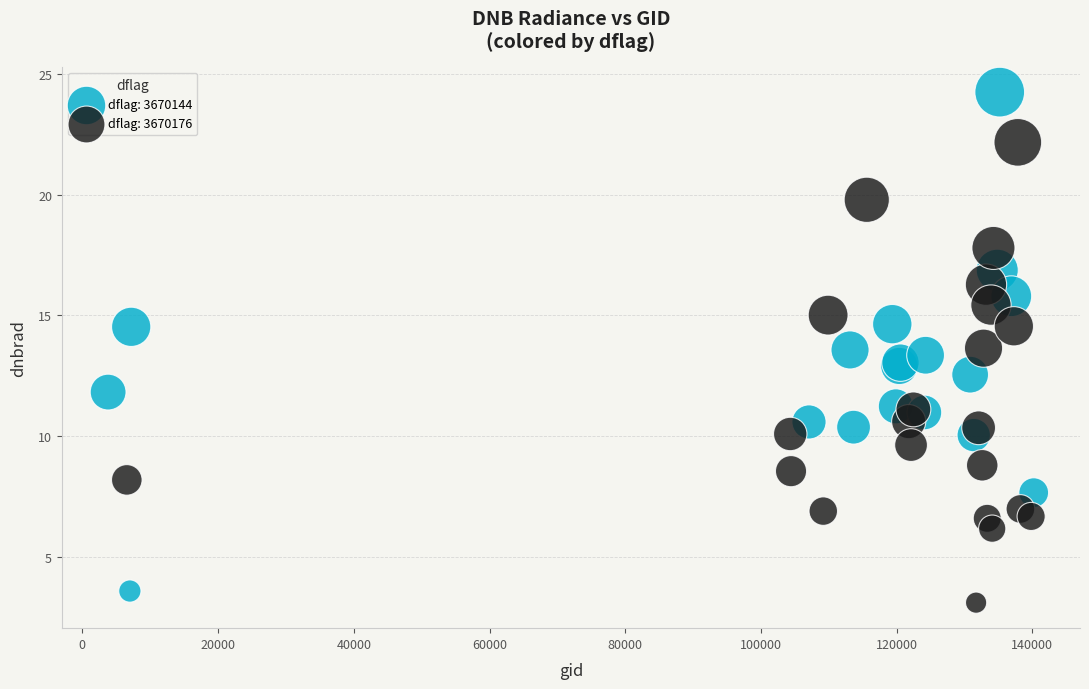

Which series reaches the maximum Y coordinate?

dflag: 3670144